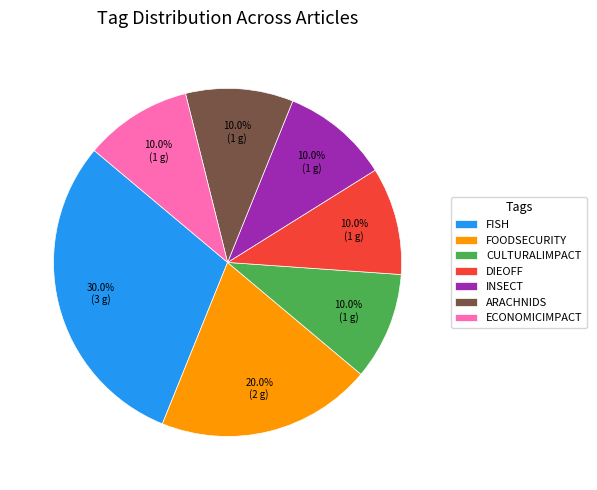

Approximately how many times larger is the value at CULTURALIMPACT compared to FISH?

0.3